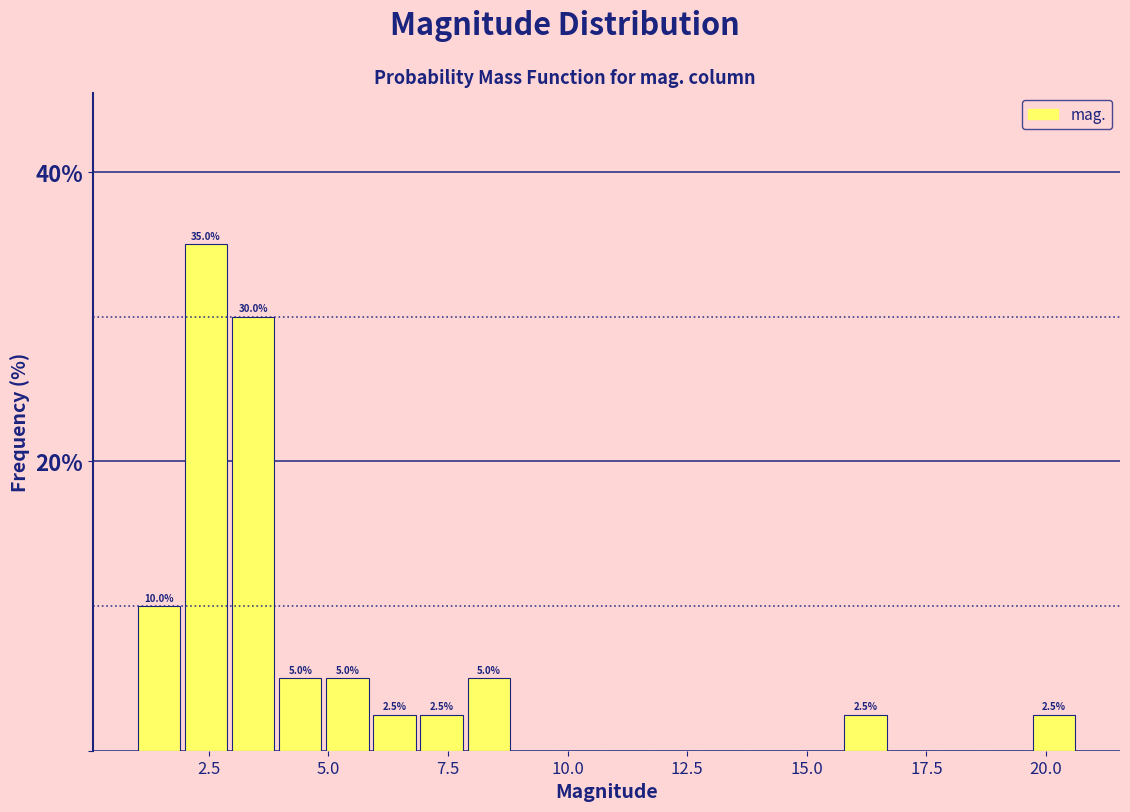

Around what value on the x-axis is the tallest bar? Give the approximate position of its centre, as read against the axis.

2.5